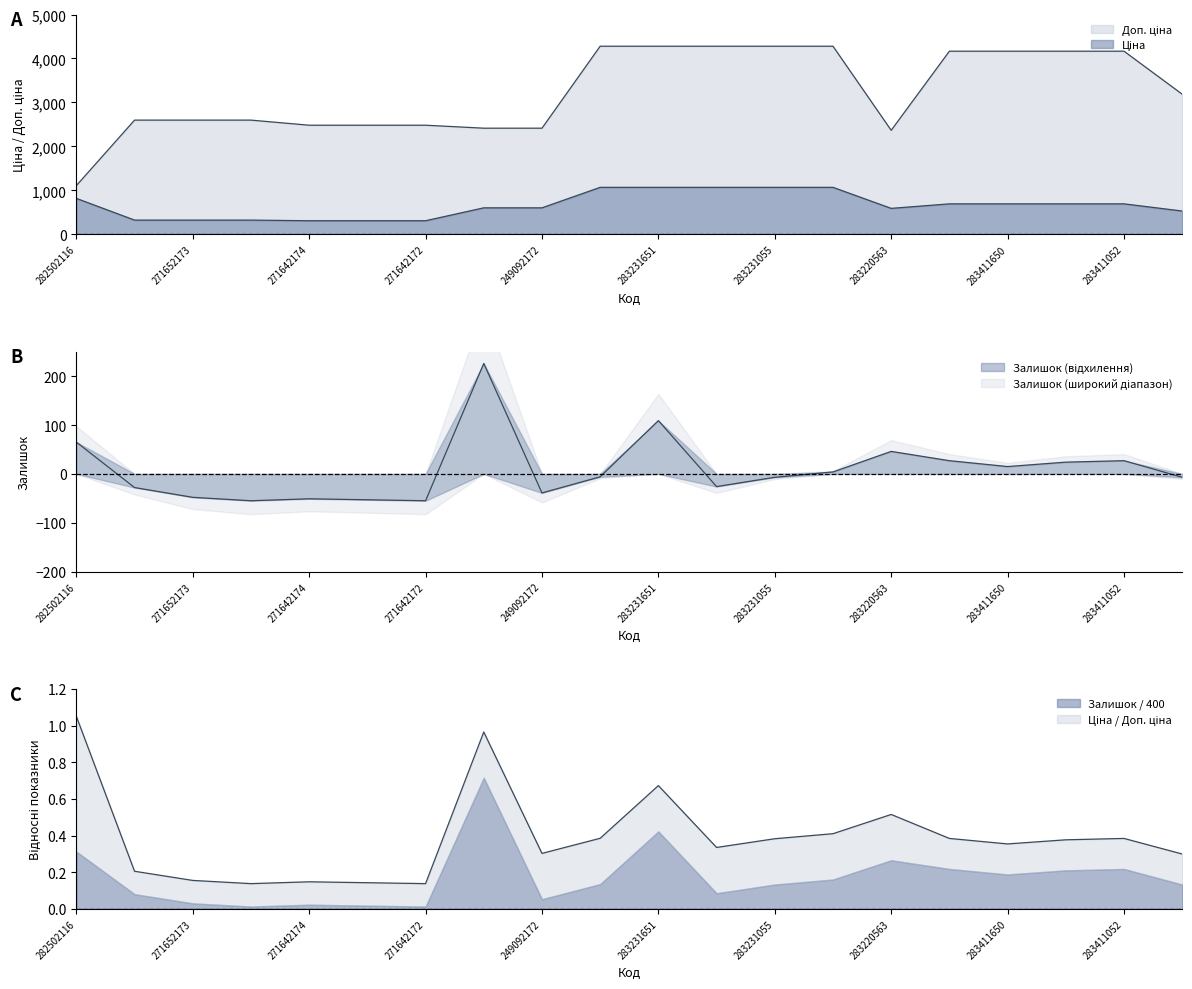

Between 271642173 and 271642172, which is larger?

271642173